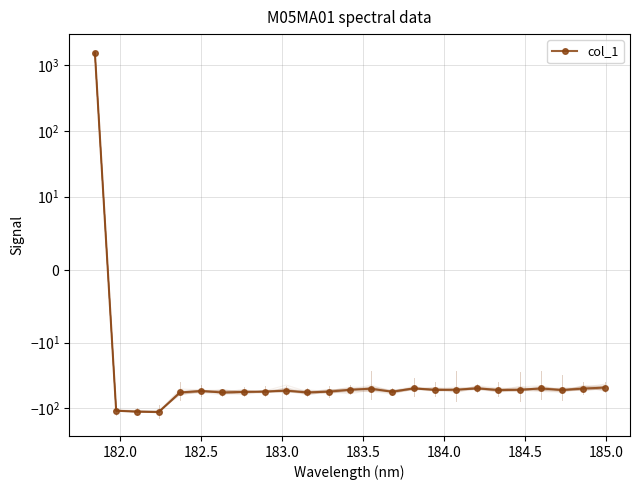

Reading left to right, what are all the values shown in this chart?

1561.0	-108.9	-112.5	-114.3	-57.4	-54.3	-57.3	-56.2	-55.6	-53.9	-57.3	-55.7	-52.2	-50.4	-56.0	-49.7	-52.6	-52.1	-49.6	-52.6	-52.3	-49.8	-52.8	-50.1	-48.3